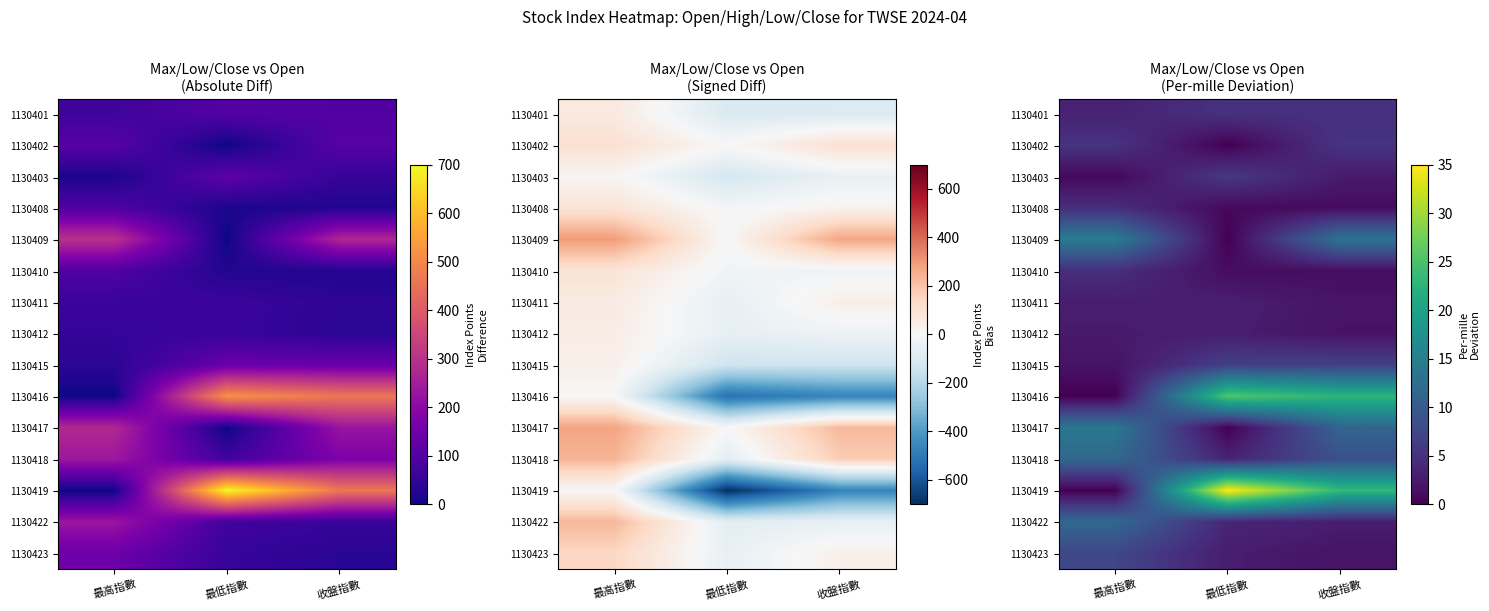

What is the difference between the 1130416 values at 收盤指數 and 最低指數?

2.8